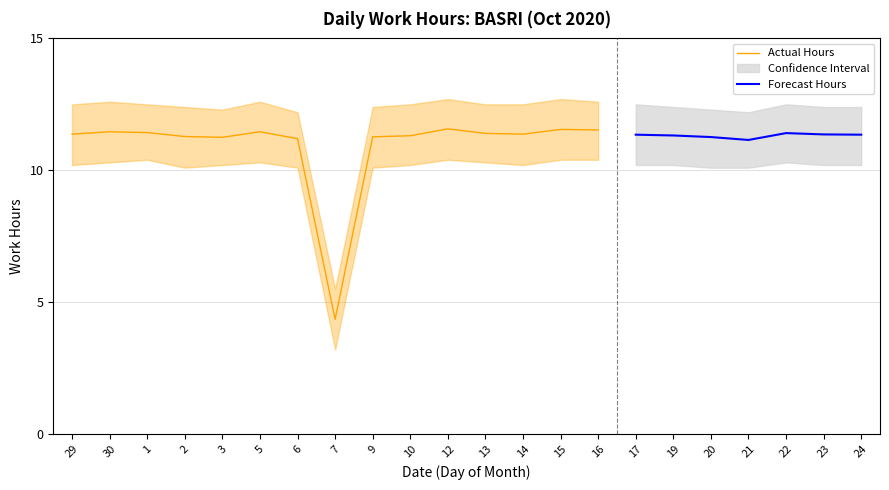

The Actual Hours series shows 2.8 at 7. True or false?

False